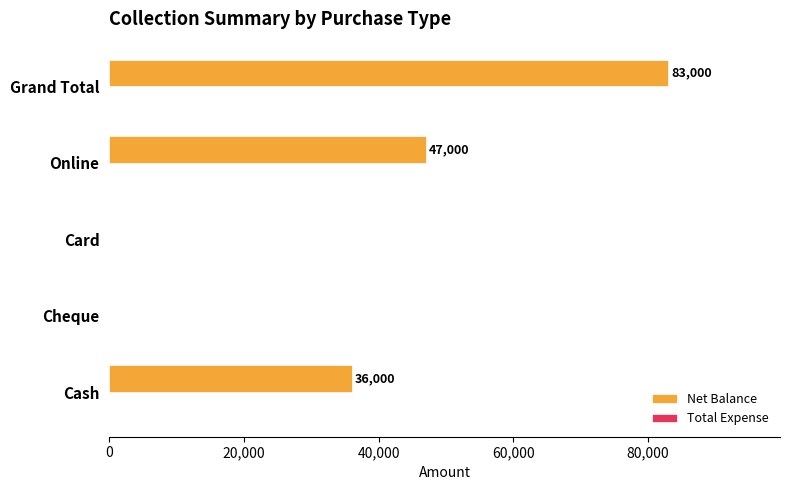

The value at Card is 46098. True or false?

False